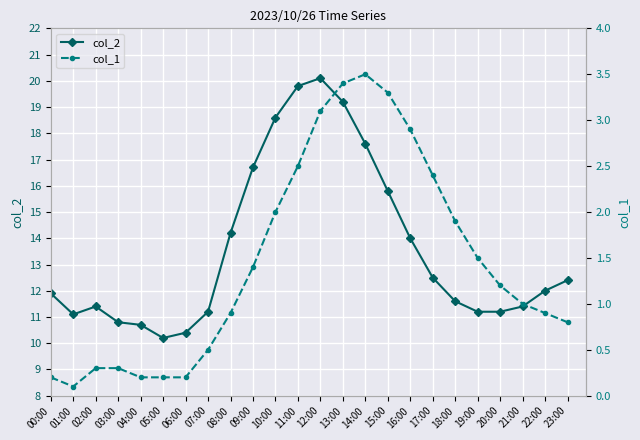

The col_1 series shows 0.2 at 05:00. True or false?

True